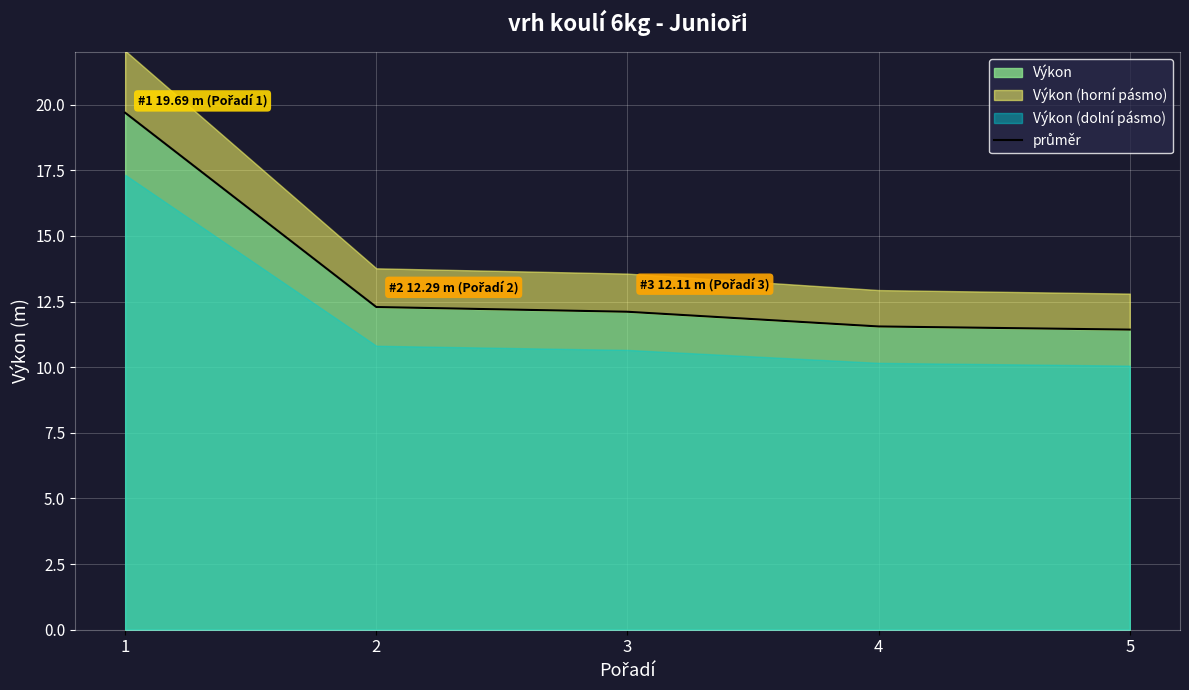

What is the approximate value at 2?

12.3